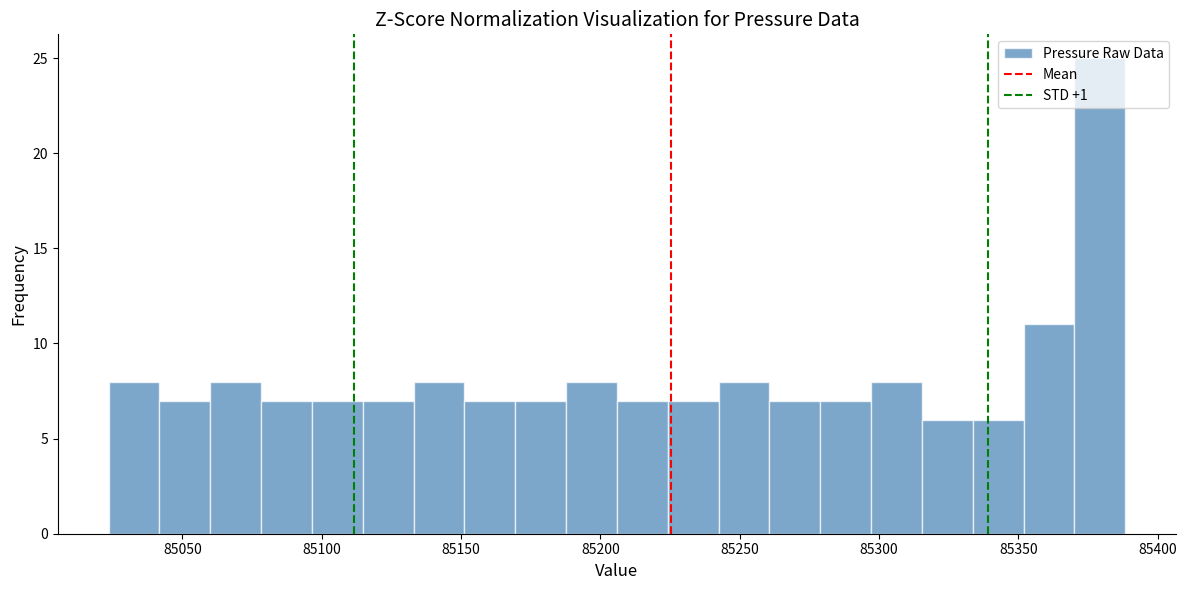

Around what value on the x-axis is the tallest bar? Give the approximate position of its centre, as read against the axis.

85380